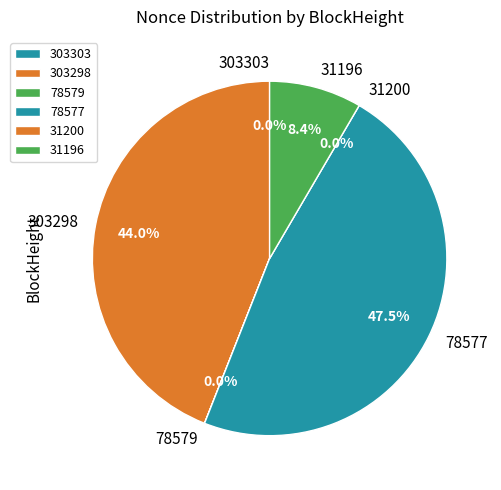

What is the change in value from 303298 to 31196?

-17741